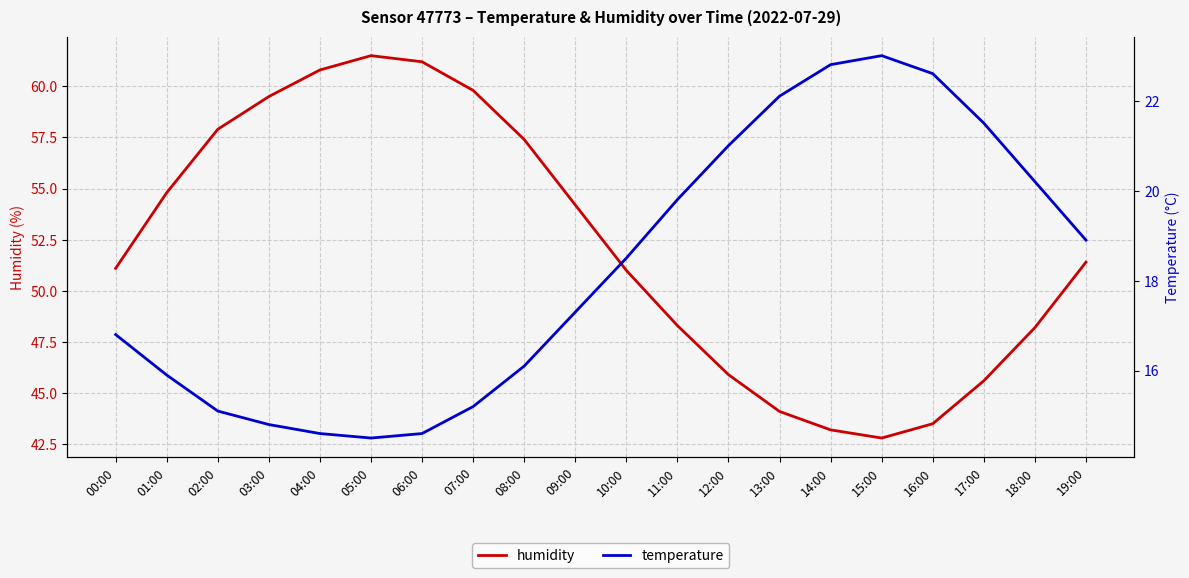

Reading right to left, what are all the values shown in this chart?

humidity: 19:00=51.4	18:00=48.2	17:00=45.6	16:00=43.5	15:00=42.8	14:00=43.2	13:00=44.1	12:00=45.9	11:00=48.3	10:00=51.0	09:00=54.2	08:00=57.4	07:00=59.8	06:00=61.2	05:00=61.5	04:00=60.8	03:00=59.5	02:00=57.9	01:00=54.8	00:00=51.1
temperature: 19:00=18.9	18:00=20.2	17:00=21.5	16:00=22.6	15:00=23.0	14:00=22.8	13:00=22.1	12:00=21.0	11:00=19.8	10:00=18.5	09:00=17.3	08:00=16.1	07:00=15.2	06:00=14.6	05:00=14.5	04:00=14.6	03:00=14.8	02:00=15.1	01:00=15.9	00:00=16.8